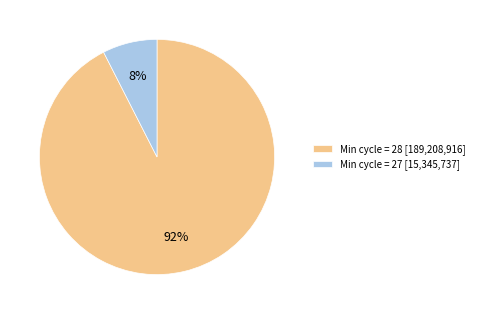

The Min cycle = 28 [189,208,916] slice represents 92% of the pie. True or false?

True